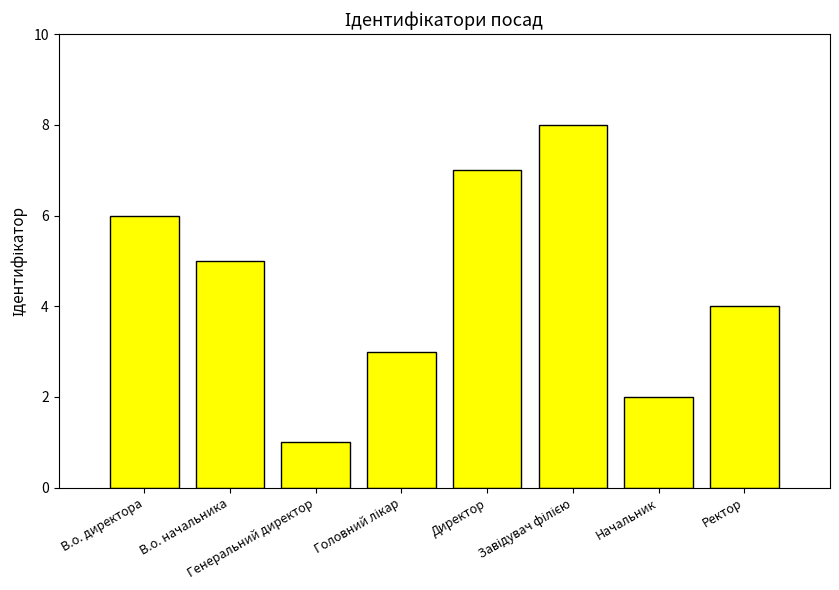

What is the difference between the maximum and second lowest values?

6